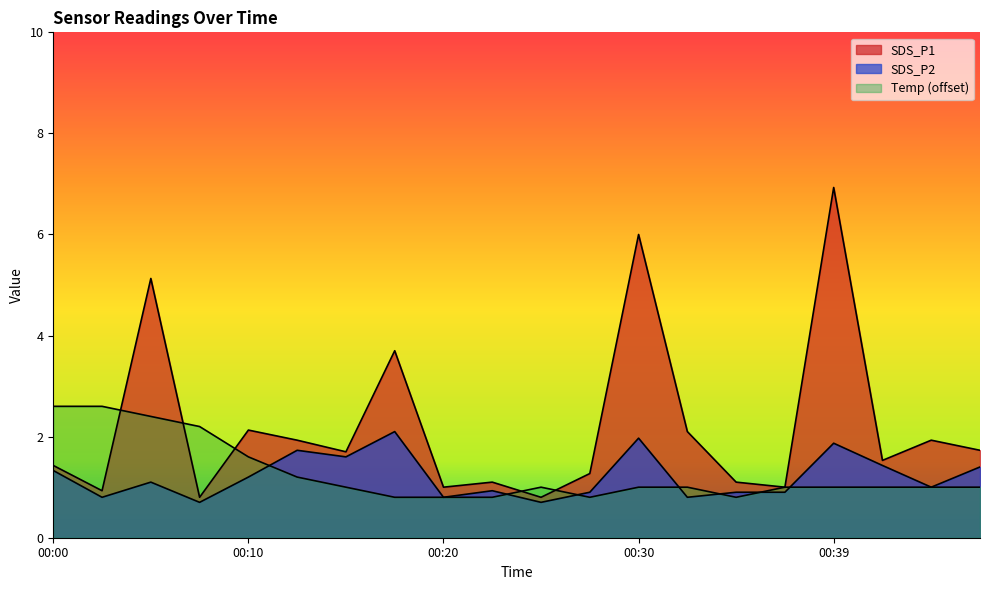

What is the difference between the maximum and minimum values in the Temp series?

1.8